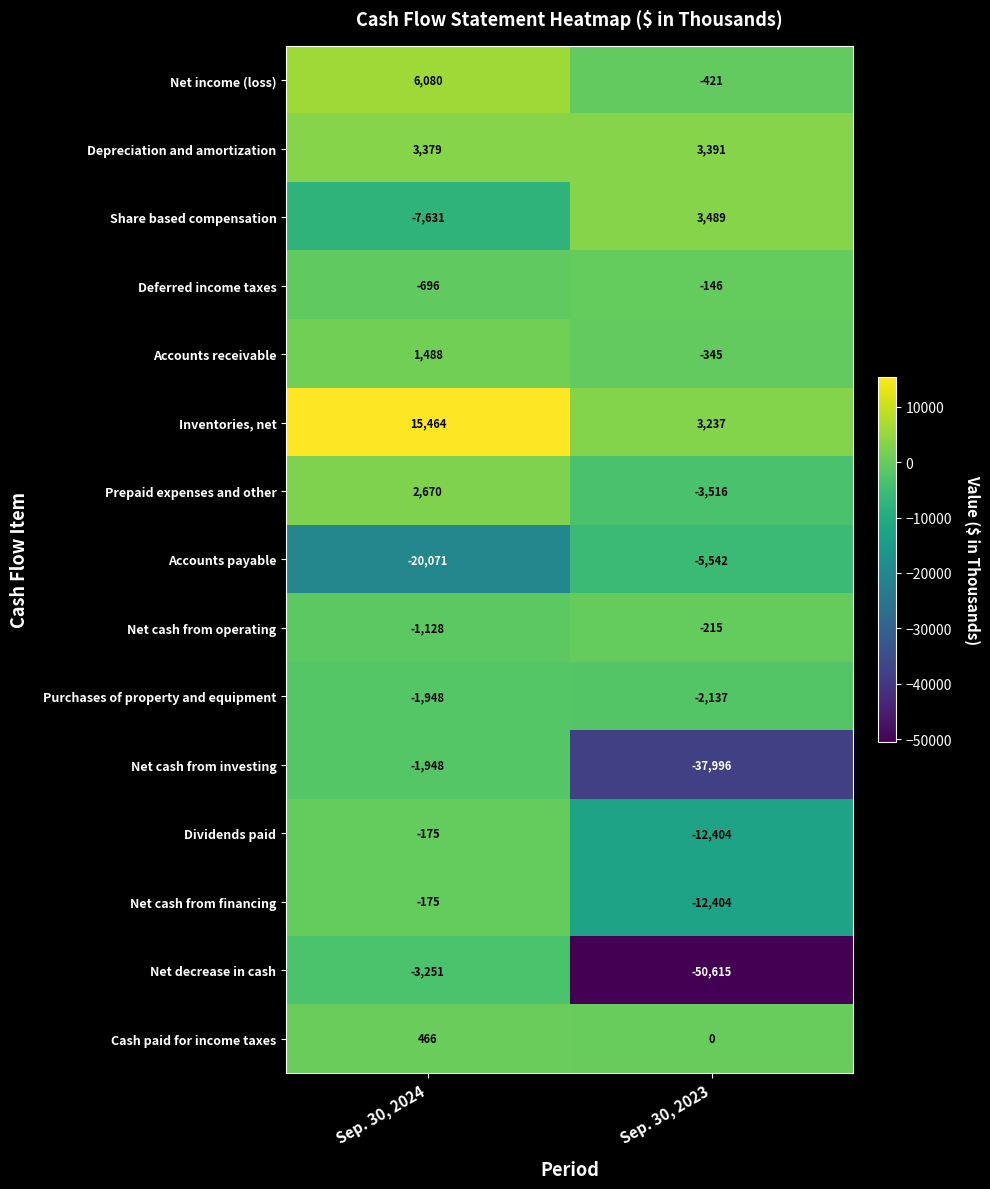

Reading right to left, list all the values displayed in this chart.

Net income (loss): -421	6080
Depreciation and amortization: 3391	3379
Share based compensation: 3489	-7631
Deferred income taxes: -146	-696
Accounts receivable: -345	1488
Inventories, net: 3237	15464
Prepaid expenses and other: -3516	2670
Accounts payable: -5542	-20071
Net cash from operating: -215	-1128
Purchases of property and equipment: -2137	-1948
Net cash from investing: -37996	-1948
Dividends paid: -12404	-175
Net cash from financing: -12404	-175
Net decrease in cash: -50615	-3251
Cash paid for income taxes: 0	466